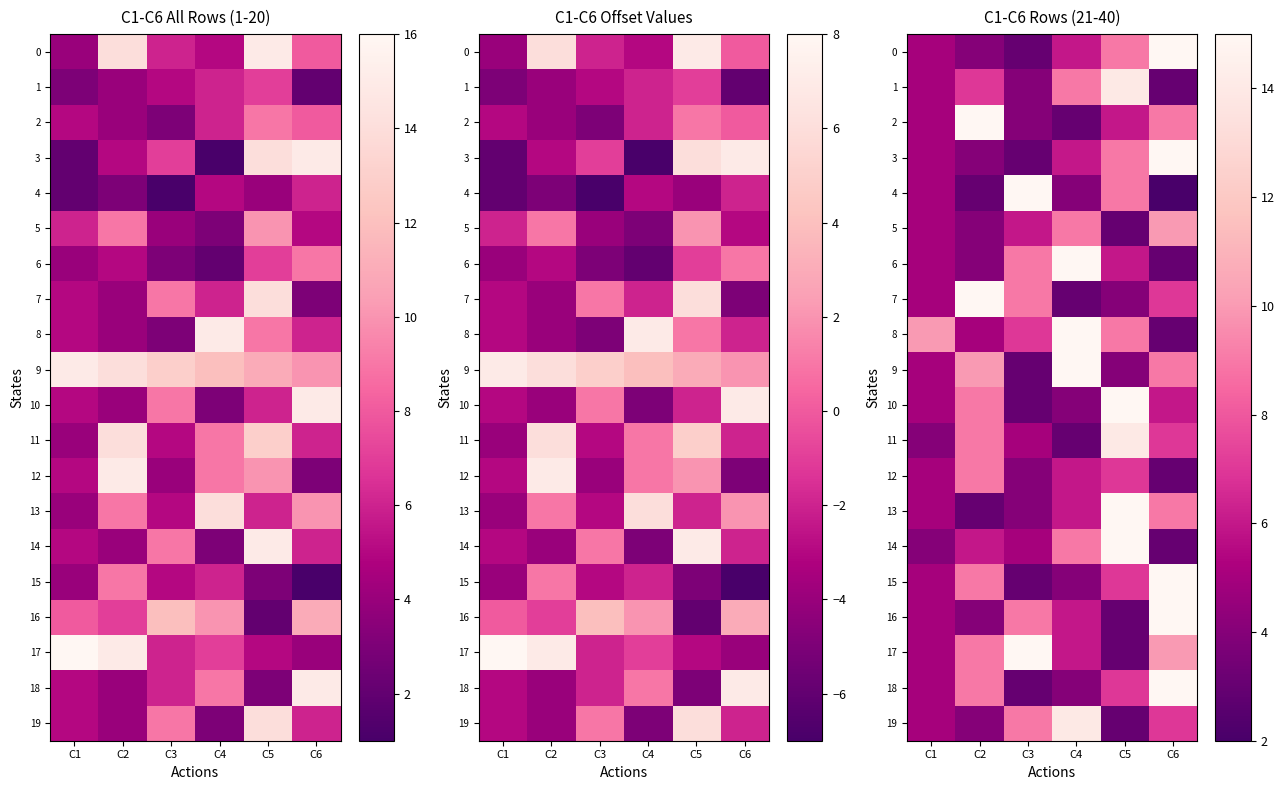

Which series has the largest range (max minus min)?

4